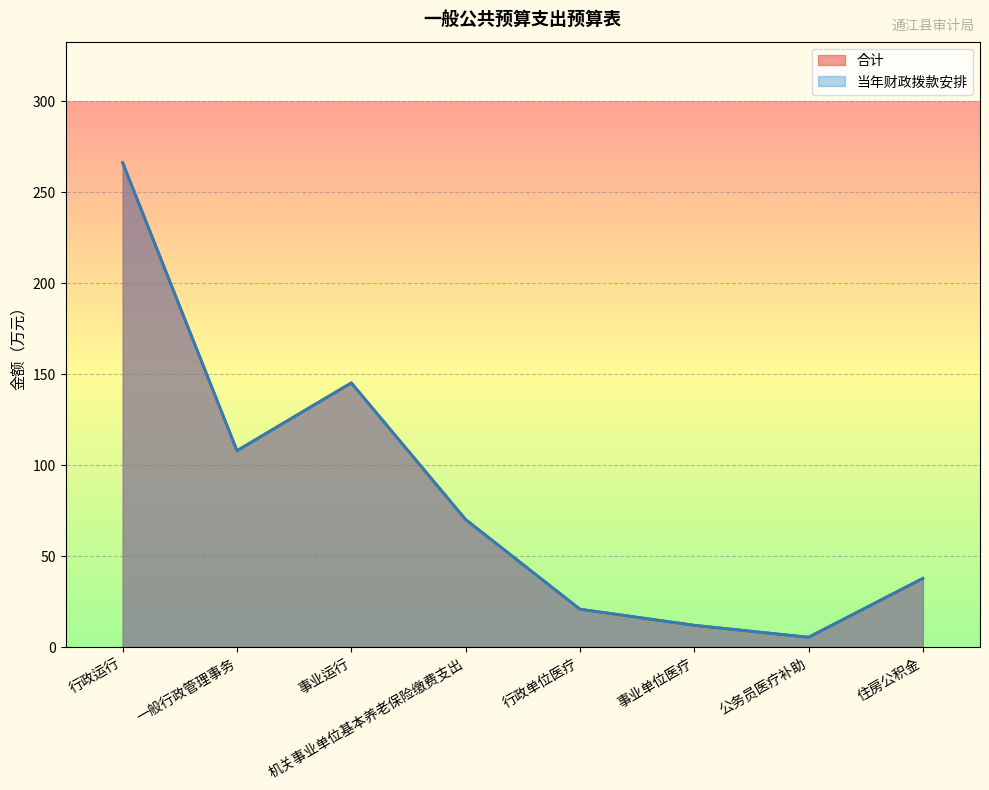

What is the difference between the maximum and minimum values in the 合计 series?

260.8